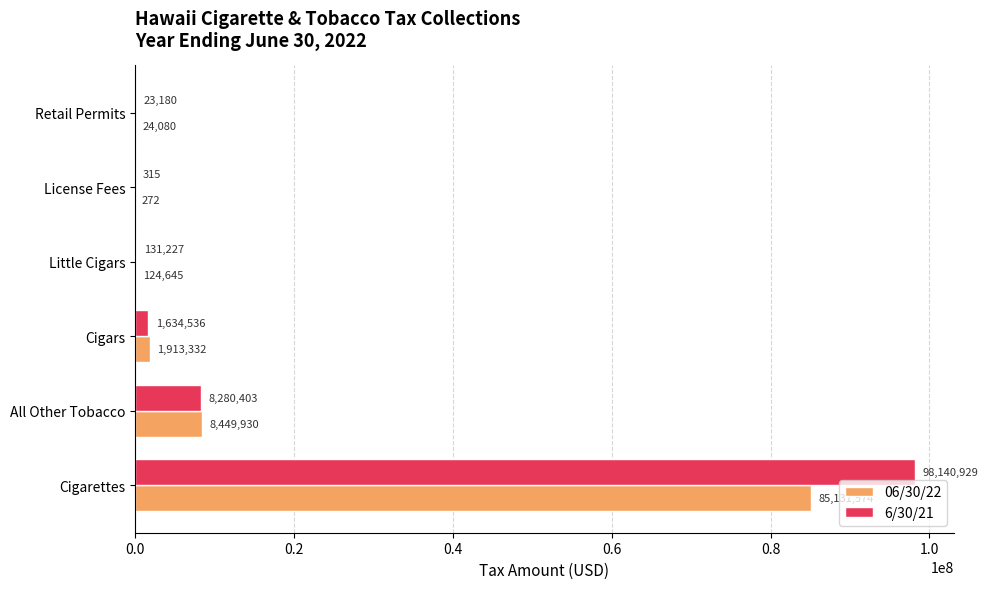

Which series changed the most between Cigarettes and Retail Permits?

6/30/21